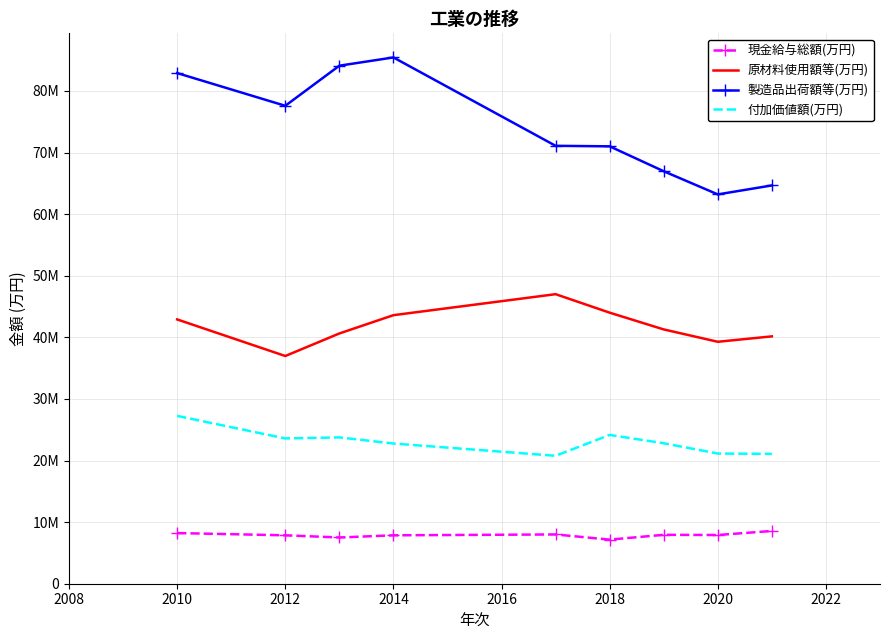

What are all the series names shown in the legend?

現金給与総額(万円), 原材料使用額等(万円), 製造品出荷額等(万円), 付加価値額(万円)